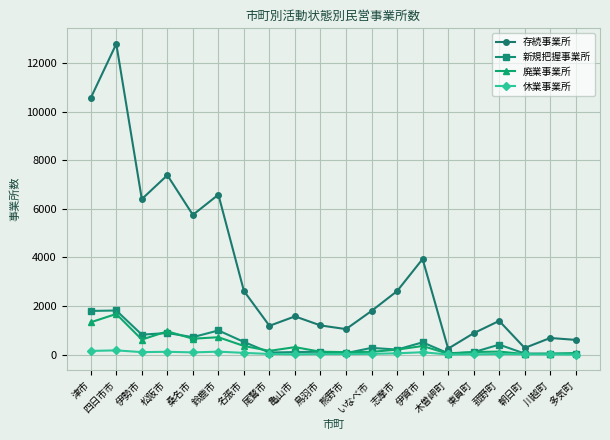

In 存続事業所, how many points are lower than both neighbors (excluding endpoints)?

6